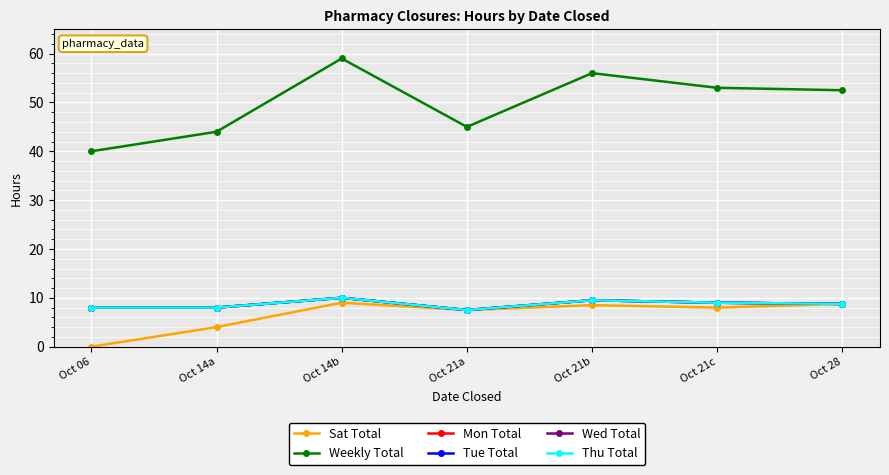

Which series changed the most between Oct 21a and Oct 21b?

Weekly Total